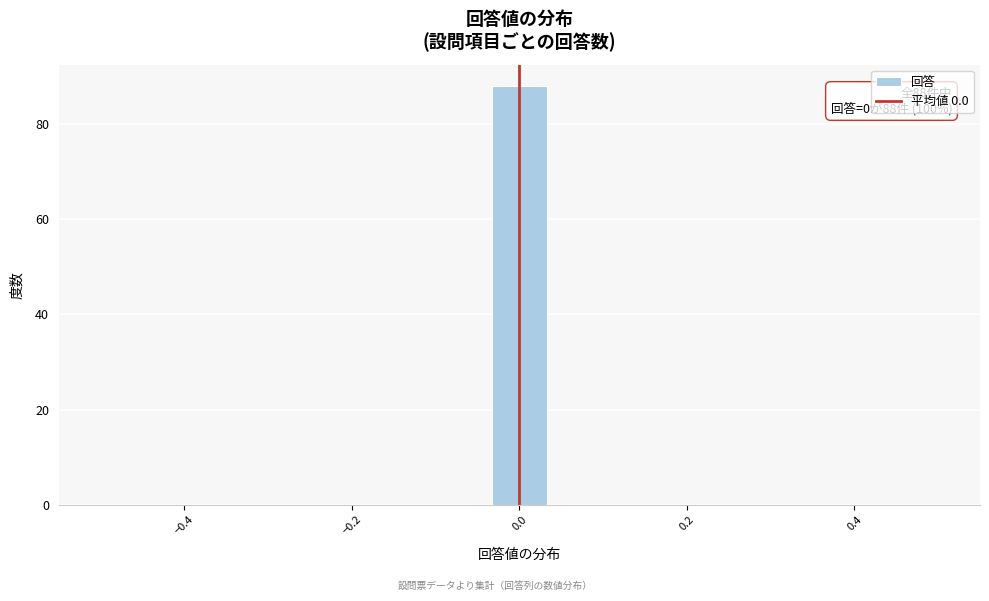

Read against the x-axis, roughly where is the centre of the tallest bar?

0.00